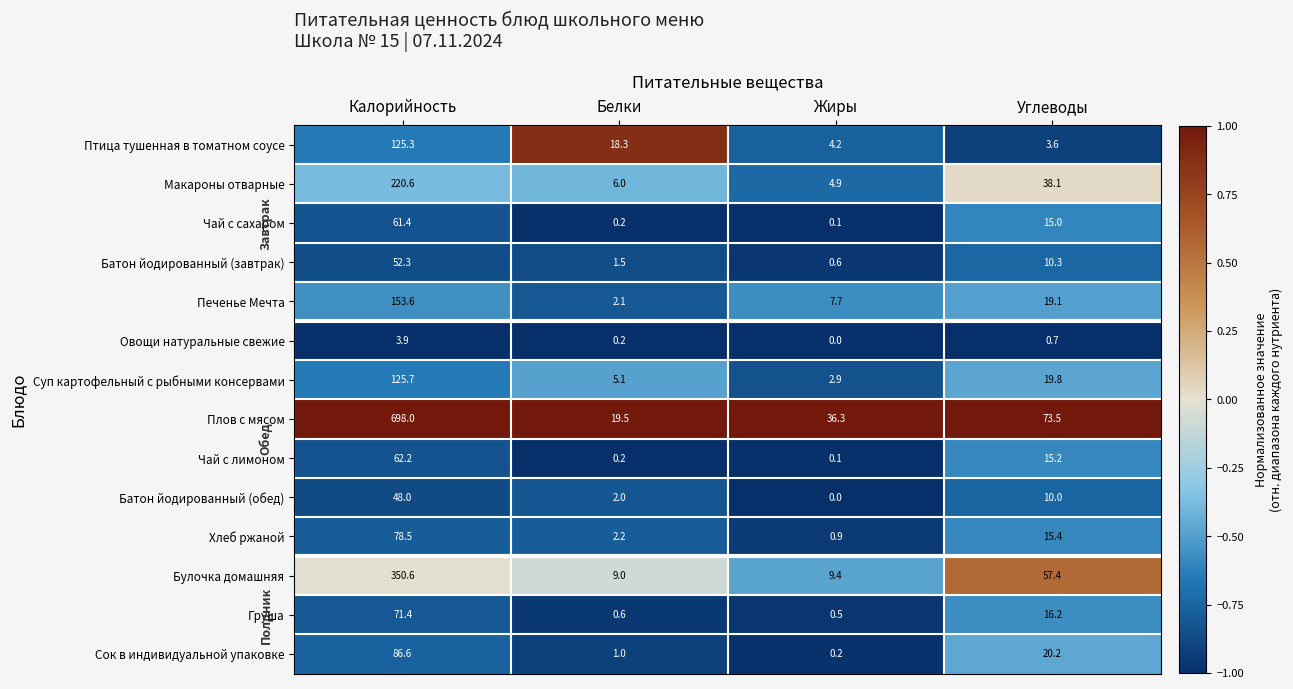

At which label is Птица тушенная в томатном соусе closest to 64?

Белки